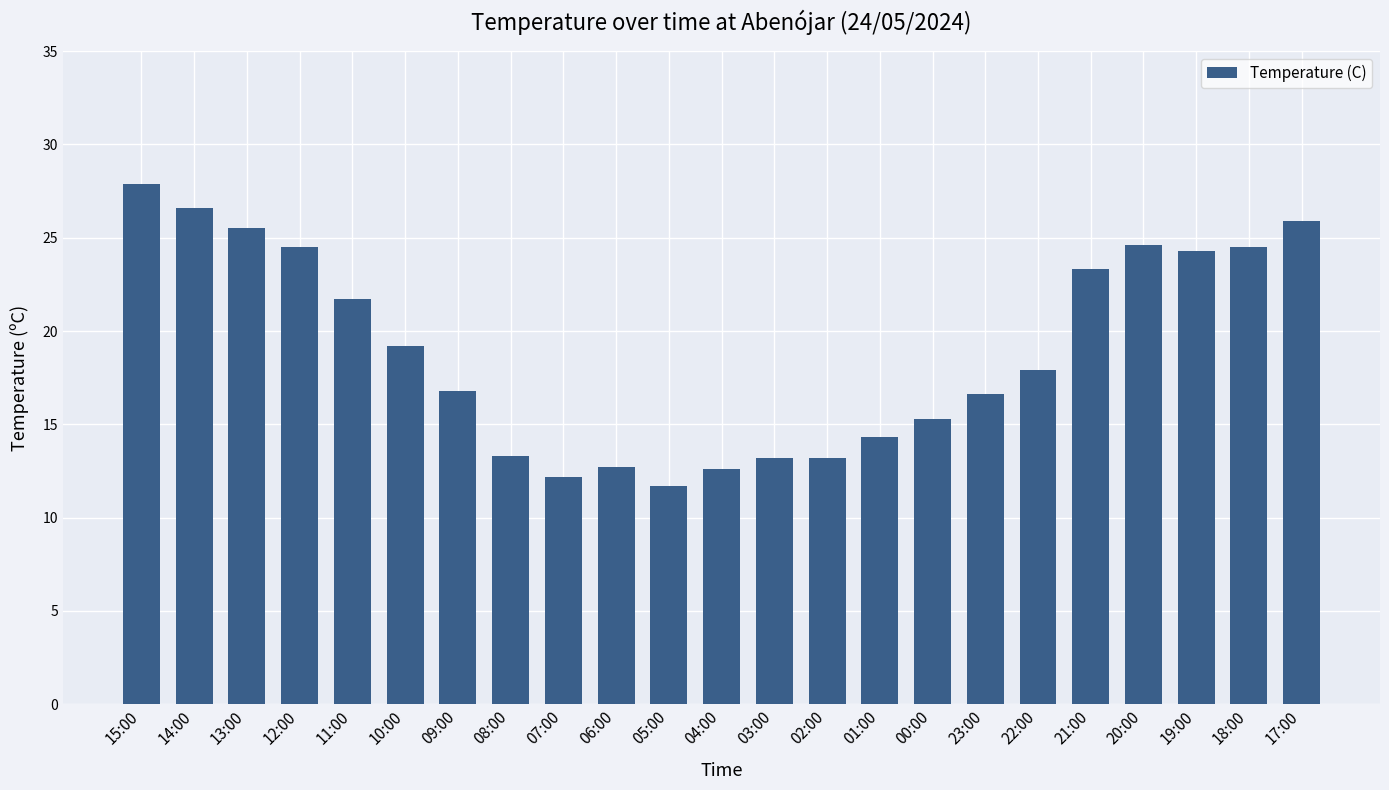

What is the change in value from 04:00 to 17:00?

+13.3